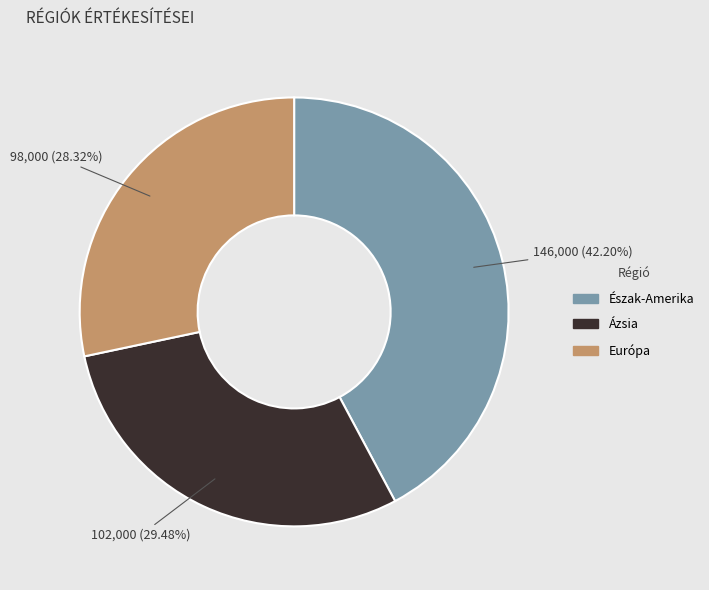

How much of the chart is everything except Észak-Amerika?

57.8%